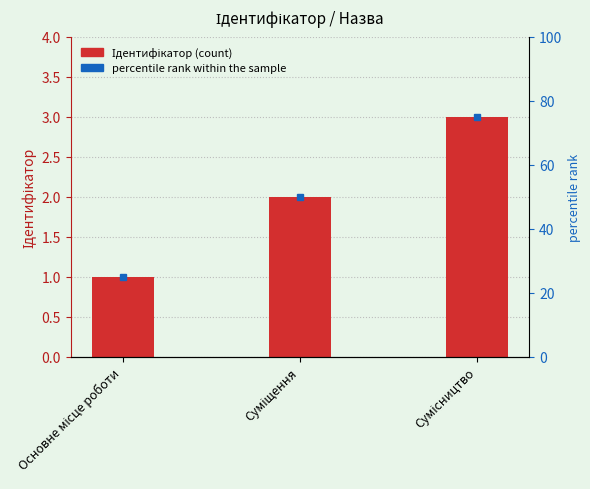

Approximately how many times larger is the value at Сумісництво compared to Суміщення?

1.5